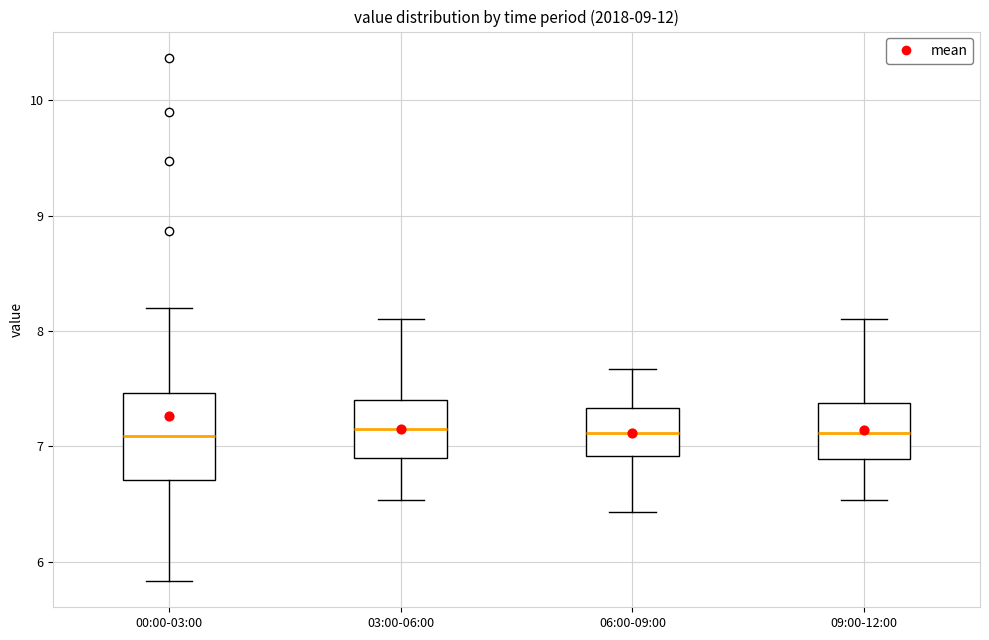

Where does the lower whisker of the box for 03:00-06:00 end on the y-axis? The values are not printed on the chart, so give them approximately, as read against the axis.

6.5